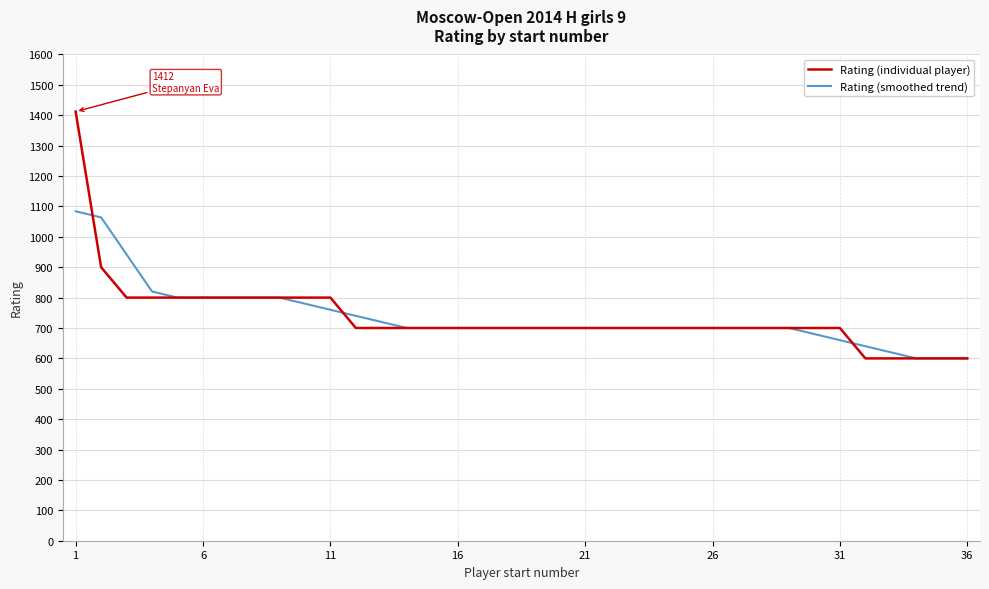

What is the maximum value for Rating (individual player)?

1412